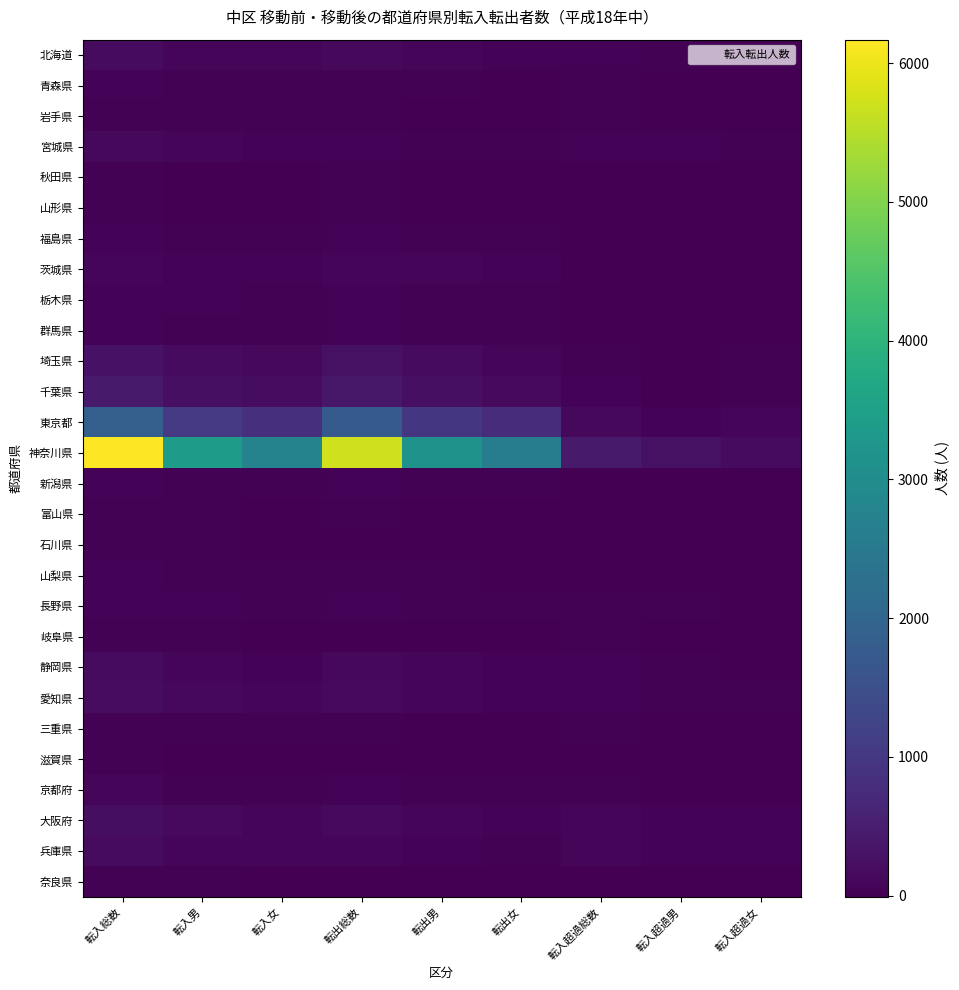

Reading left to right, list all the values displayed in this chart.

北海道: 転入総数=161	転入男=93	転入女=68	転出総数=115	転出男=71	転出女=44	転入超過総数=46	転入超過男=22	転入超過女=24
青森県: 転入総数=45	転入男=26	転入女=19	転出総数=22	転出男=16	転出女=6	転入超過総数=23	転入超過男=10	転入超過女=13
岩手県: 転入総数=38	転入男=22	転入女=16	転出総数=23	転出男=13	転出女=10	転入超過総数=15	転入超過男=9	転入超過女=6
宮城県: 転入総数=111	転入男=68	転入女=43	転出総数=50	転出男=26	転出女=24	転入超過総数=61	転入超過男=42	転入超過女=19
秋田県: 転入総数=26	転入男=13	転入女=13	転出総数=15	転出男=9	転出女=6	転入超過総数=11	転入超過男=4	転入超過女=7
山形県: 転入総数=18	転入男=12	転入女=6	転出総数=16	転出男=10	転出女=6	転入超過総数=2	転入超過男=2	転入超過女=0
福島県: 転入総数=58	転入男=36	転入女=22	転出総数=45	転出男=26	転出女=19	転入超過総数=13	転入超過男=10	転入超過女=3
茨城県: 転入総数=99	転入男=57	転入女=42	転出総数=109	転出男=66	転出女=43	転入超過総数=-10	転入超過男=-9	転入超過女=-1
栃木県: 転入総数=61	転入男=40	転入女=21	転出総数=53	転出男=35	転出女=18	転入超過総数=8	転入超過男=5	転入超過女=3
群馬県: 転入総数=43	転入男=21	転入女=22	転出総数=42	転出男=25	転出女=17	転入超過総数=1	転入超過男=-4	転入超過女=5
埼玉県: 転入総数=298	転入男=173	転入女=125	転出総数=269	転出男=163	転出女=106	転入超過総数=29	転入超過男=10	転入超過女=19
千葉県: 転入総数=435	転入男=246	転入女=189	転出総数=391	転出男=235	転出女=156	転入超過総数=44	転入超過男=11	転入超過女=33
東京都: 転入総数=1864	転入男=1006	転入女=858	転出総数=1747	転出男=964	転出女=783	転入超過総数=117	転入超過男=42	転入超過女=75
神奈川県: 転入総数=6170	転入男=3407	転入女=2763	転出総数=5732	転出男=3131	転出女=2601	転入超過総数=438	転入超過男=276	転入超過女=162
新潟県: 転入総数=56	転入男=32	転入女=24	転出総数=57	転出男=32	転出女=25	転入超過総数=-1	転入超過男=0	転入超過女=-1
富山県: 転入総数=25	転入男=16	転入女=9	転出総数=15	転出男=10	転出女=5	転入超過総数=10	転入超過男=6	転入超過女=4
石川県: 転入総数=25	転入男=16	転入女=9	転出総数=11	転出男=7	転出女=4	転入超過総数=14	転入超過男=9	転入超過女=5
山梨県: 転入総数=40	転入男=23	転入女=17	転出総数=28	転出男=19	転出女=9	転入超過総数=12	転入超過男=4	転入超過女=8
長野県: 転入総数=60	転入男=39	転入女=21	転出総数=45	転出男=24	転出女=21	転入超過総数=15	転入超過男=15	転入超過女=0
岐阜県: 転入総数=34	転入男=20	転入女=14	転出総数=9	転出男=7	転出女=2	転入超過総数=25	転入超過男=13	転入超過女=12
静岡県: 転入総数=162	転入男=100	転入女=62	転出総数=120	転出男=70	転出女=50	転入超過総数=42	転入超過男=30	転入超過女=12
愛知県: 転入総数=194	転入男=118	転入女=76	転出総数=137	転出男=85	転出女=52	転入超過総数=57	転入超過男=33	転入超過女=24
三重県: 転入総数=32	転入男=17	転入女=15	転出総数=16	転出男=10	転出女=6	転入超過総数=16	転入超過男=7	転入超過女=9
滋賀県: 転入総数=19	転入男=14	転入女=5	転出総数=9	転出男=5	転出女=4	転入超過総数=10	転入超過男=9	転入超過女=1
京都府: 転入総数=64	転入男=35	転入女=29	転出総数=43	転出男=24	転出女=19	転入超過総数=21	転入超過男=11	転入超過女=10
大阪府: 転入総数=229	転入男=142	転入女=87	転出総数=141	転出男=101	転出女=40	転入超過総数=88	転入超過男=41	転入超過女=47
兵庫県: 転入総数=173	転入男=101	転入女=72	転出総数=69	転出男=40	転出女=29	転入超過総数=104	転入超過男=61	転入超過女=43
奈良県: 転入総数=23	転入男=17	転入女=6	転出総数=12	転出男=5	転出女=7	転入超過総数=11	転入超過男=12	転入超過女=-1